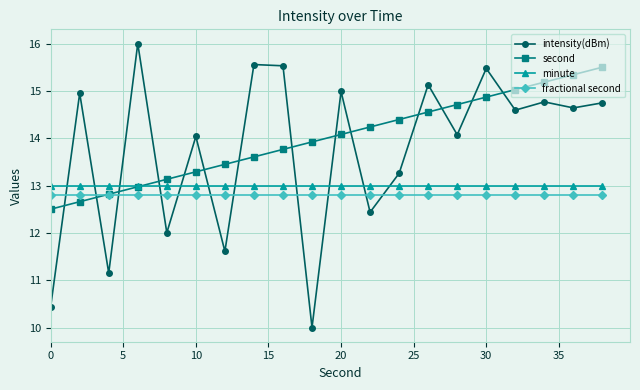

True or false: second has more than 2 interior local peaks.

False